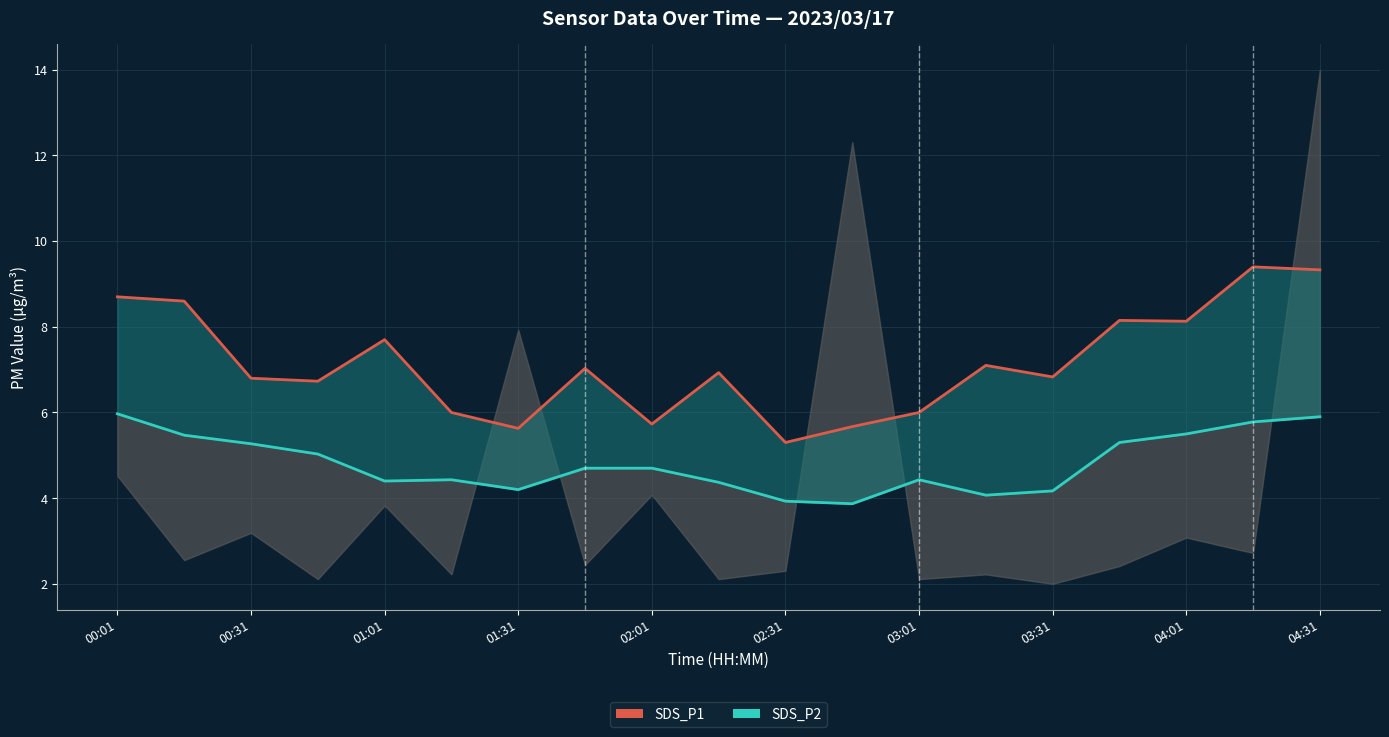

In SDS_P1, how many points are lower than both neighbors (excluding endpoints)?

6